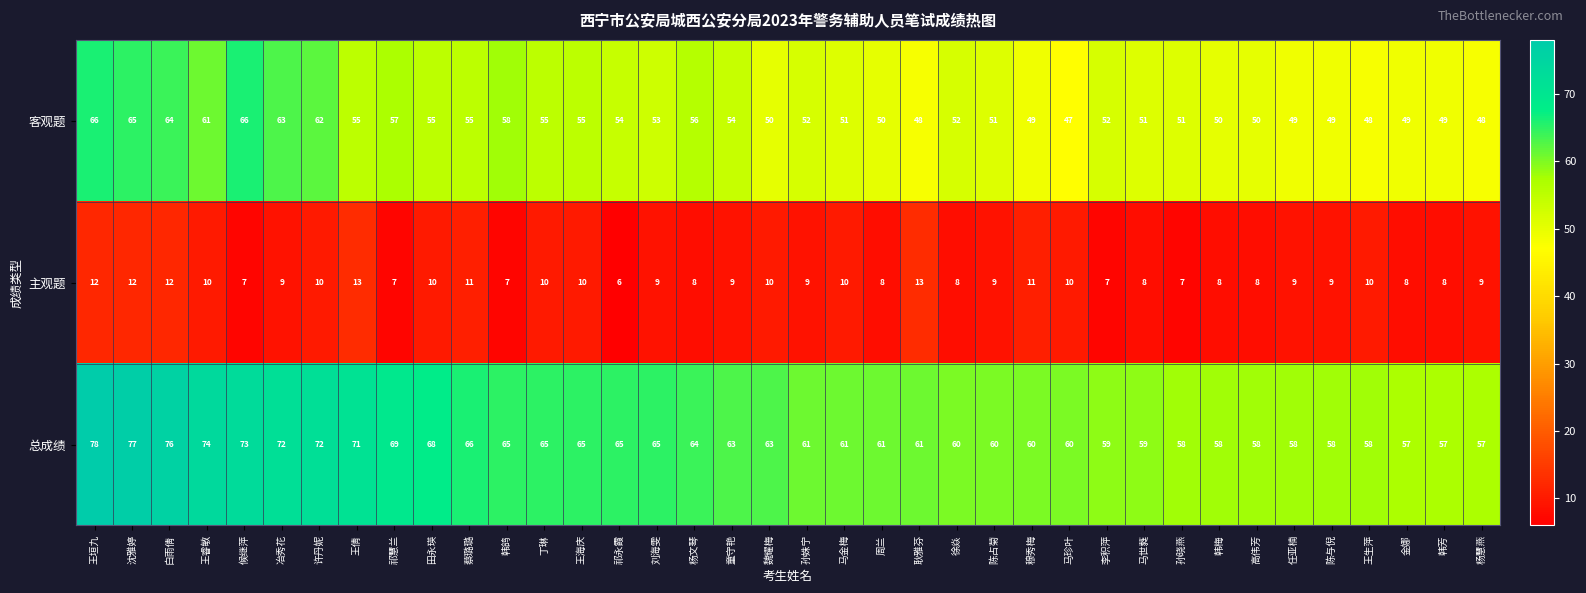

Which series has the largest range (max minus min)?

总成绩